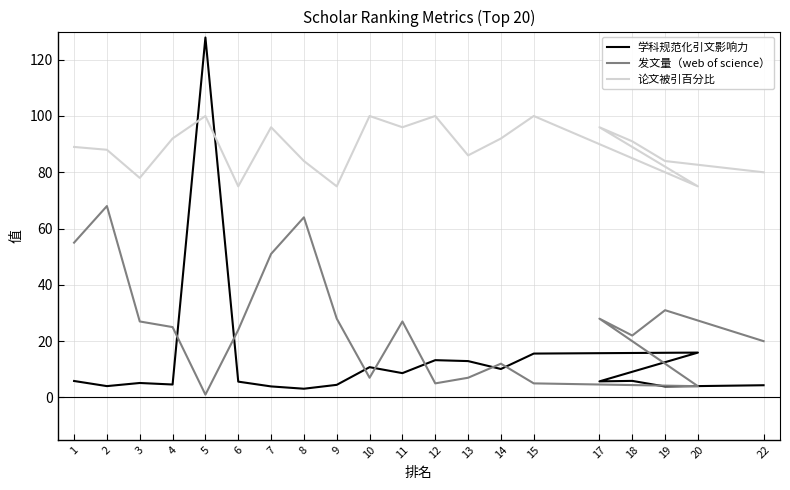

Reading right to left, transcribe all the data shown in this chart.

学科规范化引文影响力: 22=4.3	19=3.9	18=5.9	17=5.7	20=15.9	15=15.6	14=10.1	13=12.9	12=13.2	11=8.6	10=10.8	9=4.5	8=3.1	7=3.9	6=5.6	5=127.9	4=4.6	3=5.1	2=4.0	1=5.8
发文量（web of science）: 22=20.0	19=31.0	18=22.0	17=28.0	20=4.0	15=5.0	14=12.0	13=7.0	12=5.0	11=27.0	10=7.0	9=28.0	8=64.0	7=51.0	6=24.0	5=1.0	4=25.0	3=27.0	2=68.0	1=55.0
论文被引百分比: 22=80.0	19=84.0	18=91.0	17=96.0	20=75.0	15=100.0	14=92.0	13=86.0	12=100.0	11=96.0	10=100.0	9=75.0	8=84.0	7=96.0	6=75.0	5=100.0	4=92.0	3=78.0	2=88.0	1=89.0